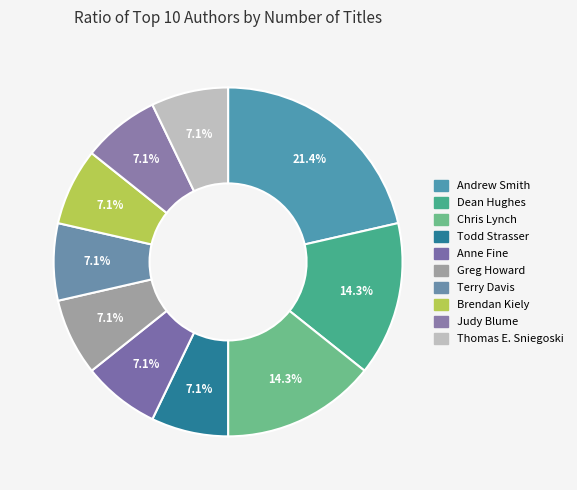

Is there a majority slice in this chart?

No